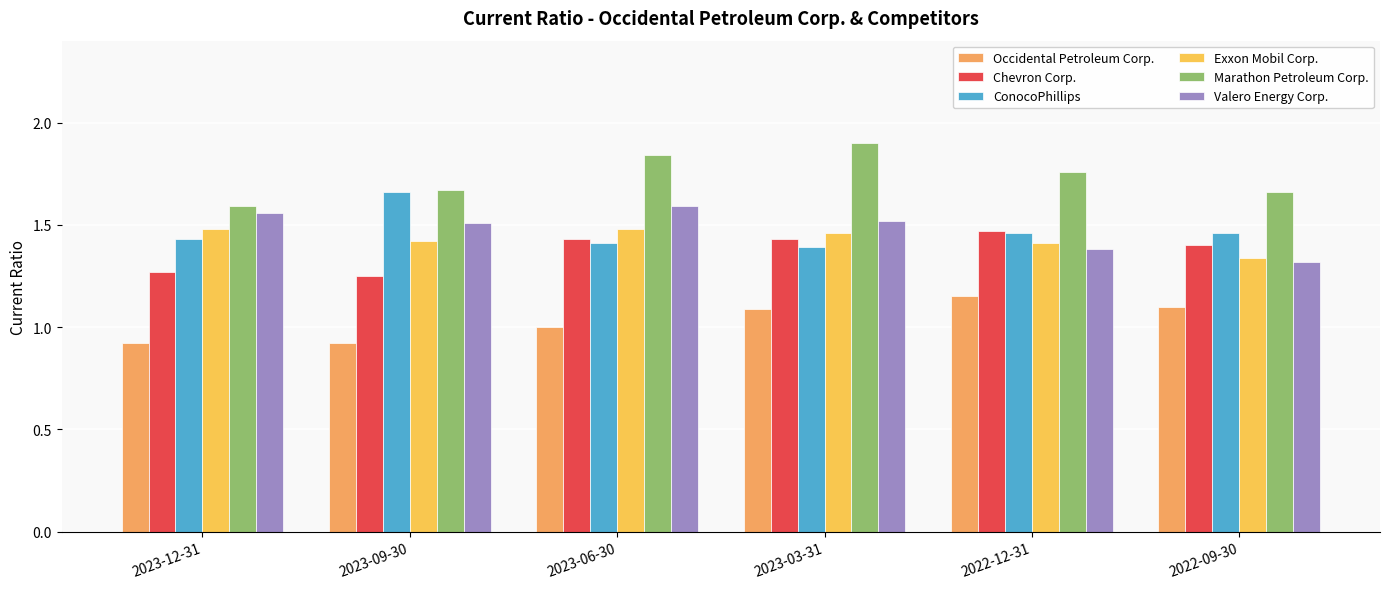

What is the label of the 6th bar from the left?

2022-09-30